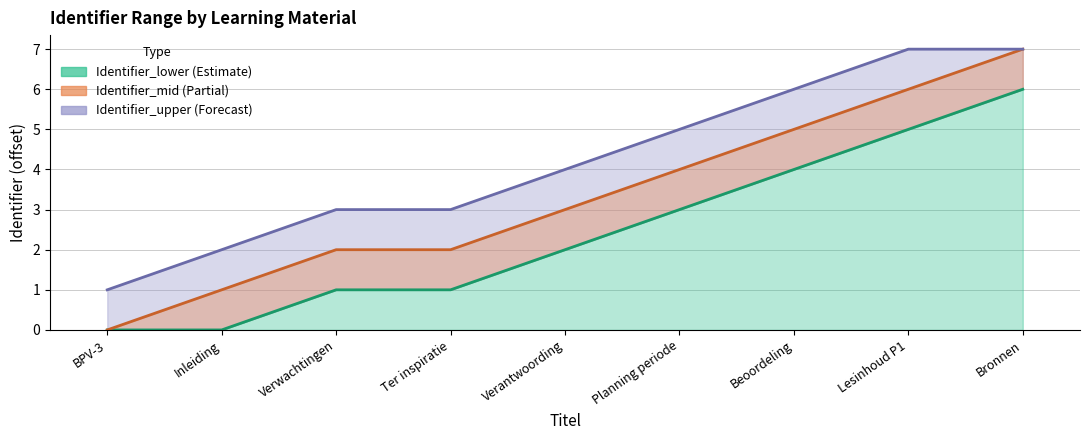

At which label does Identifier_mid first exceed 3?

Planning periode